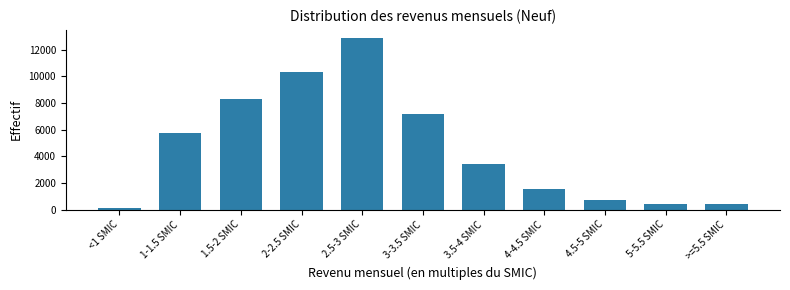

Reading left to right, list all the values displayed in this chart.

130	5753	8289	10358	12852	7202	3450	1519	689	388	451